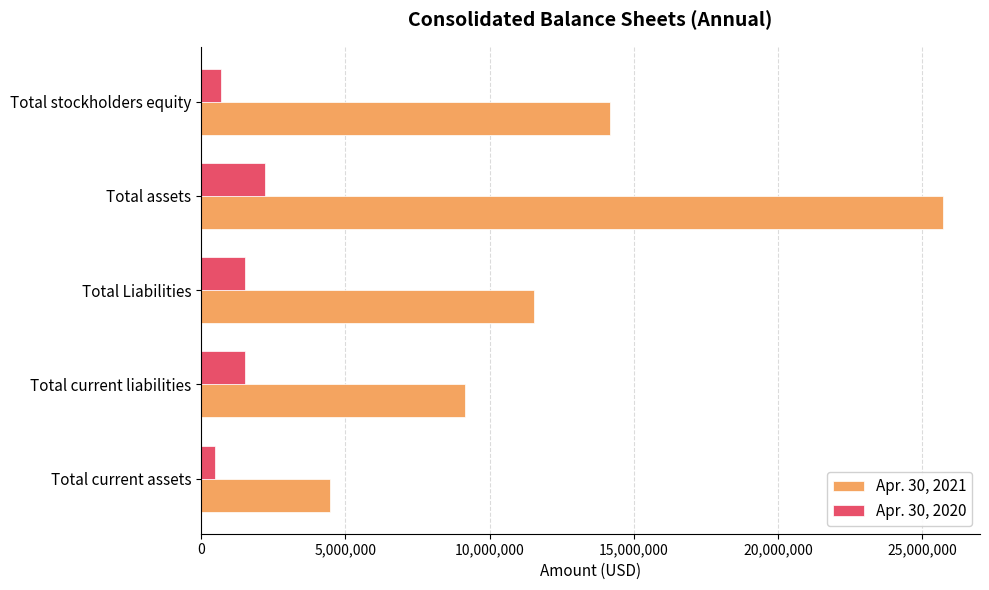

Is the value of Apr. 30, 2021 at Total current liabilities greater than the value of Apr. 30, 2020 at Total current liabilities?

Yes